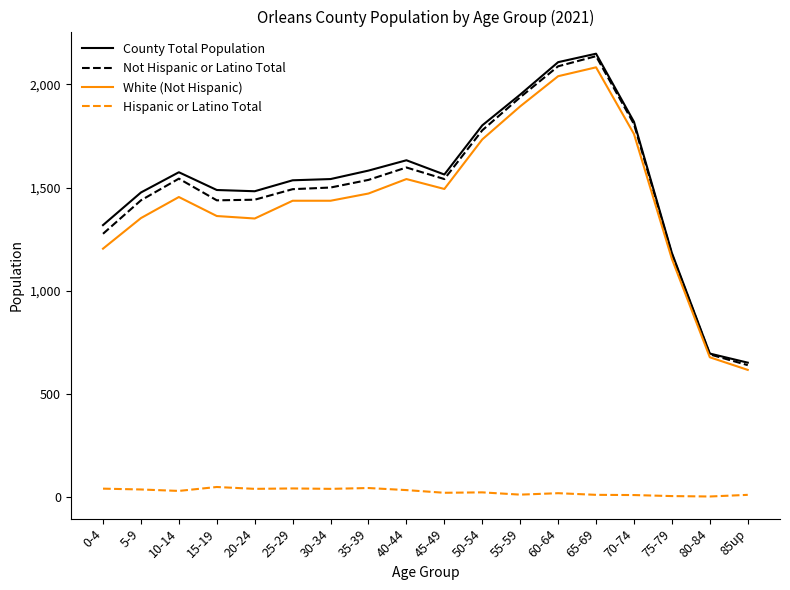

What value does the Not Hispanic or Latino Total series have at 0-4, to the nearest 100?

1300